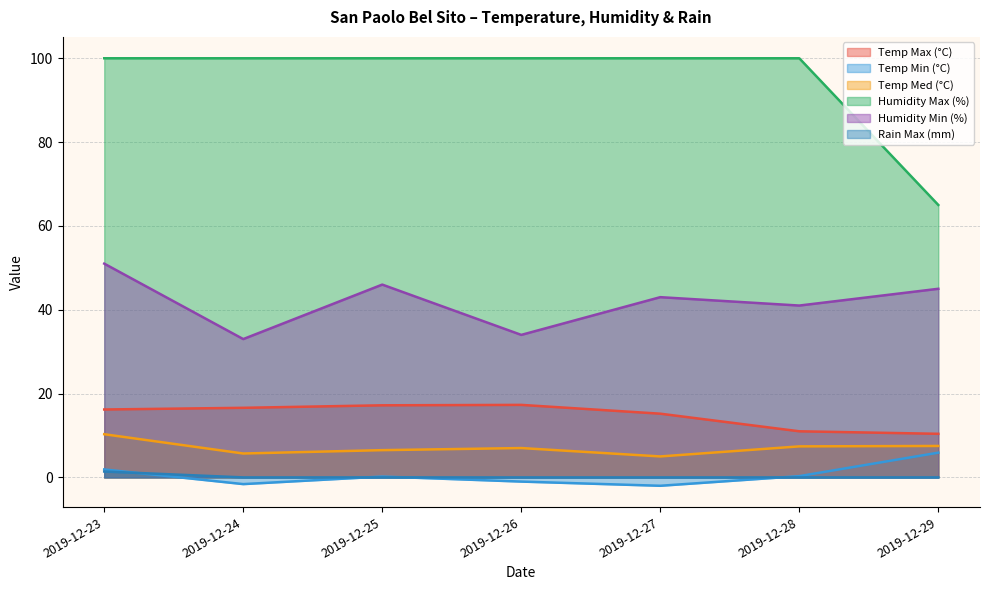

Which category has the lowest value in the Temp Min (°C) series?

2019-12-27